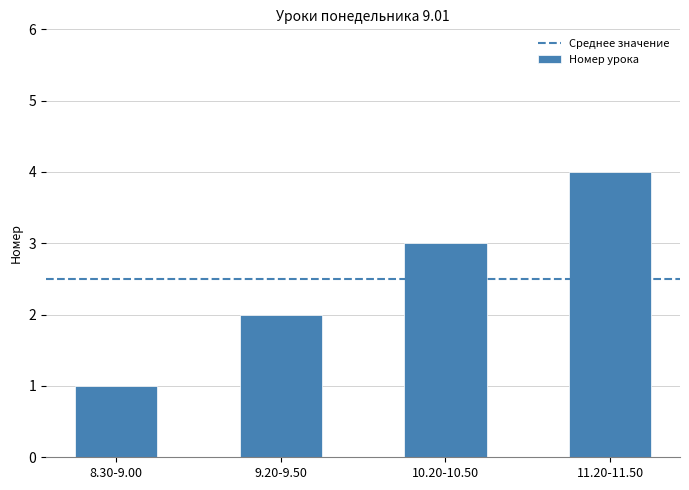

What is the approximate value at 11.20-11.50?

4